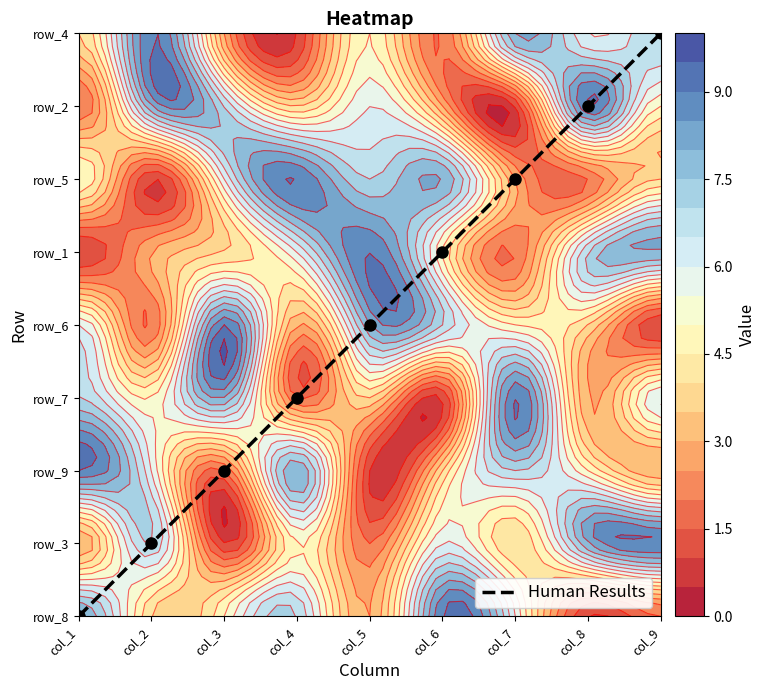

Between col_5 and col_8, which is larger?

col_8